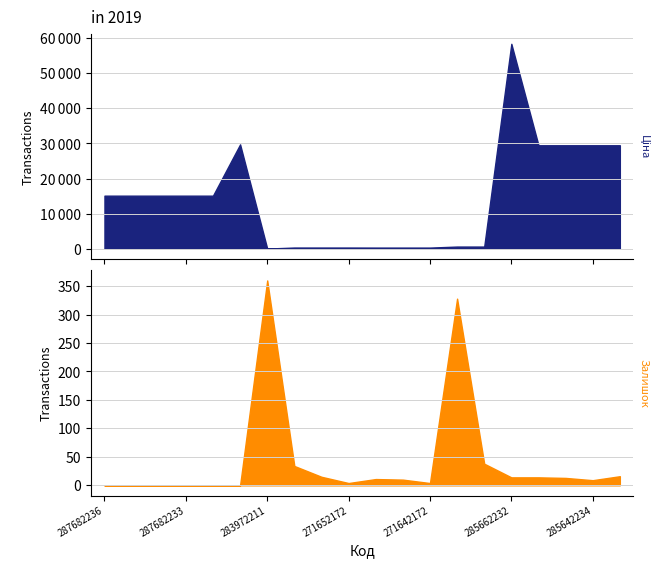

What is the spread (max minus min) of values at 271652172?

320.8